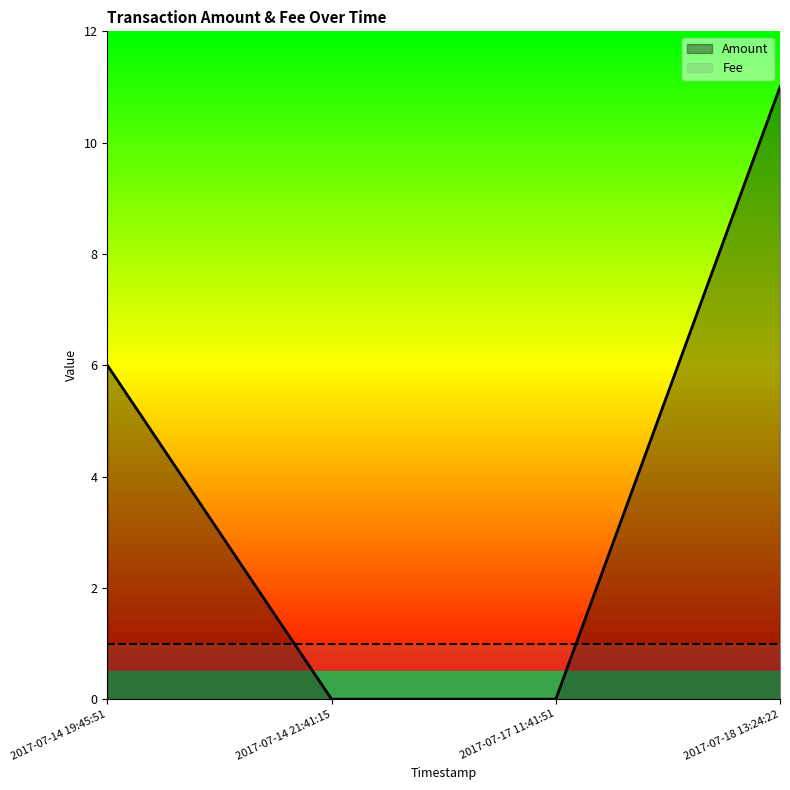

Approximately how many times larger is the value at 2017-07-18 13:24:22 compared to 2017-07-14 19:45:51?

1.8